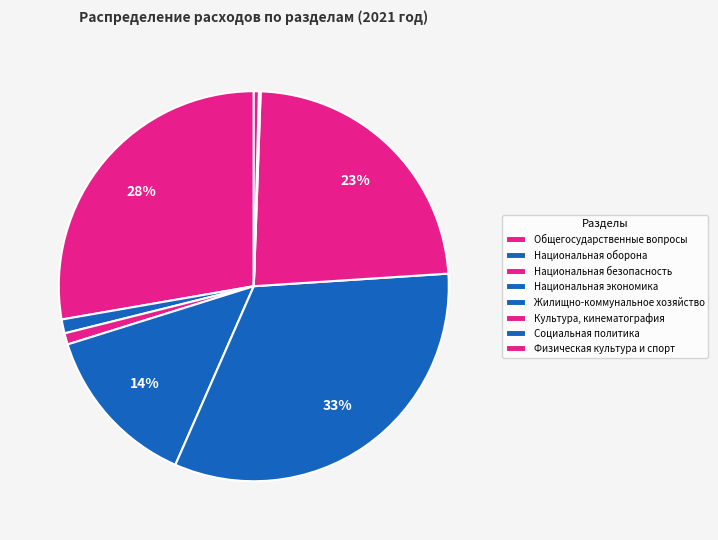

To the nearest percent, what is the difference between the Социальная политика and Жилищно-коммунальное хозяйство slice percentages?

32%